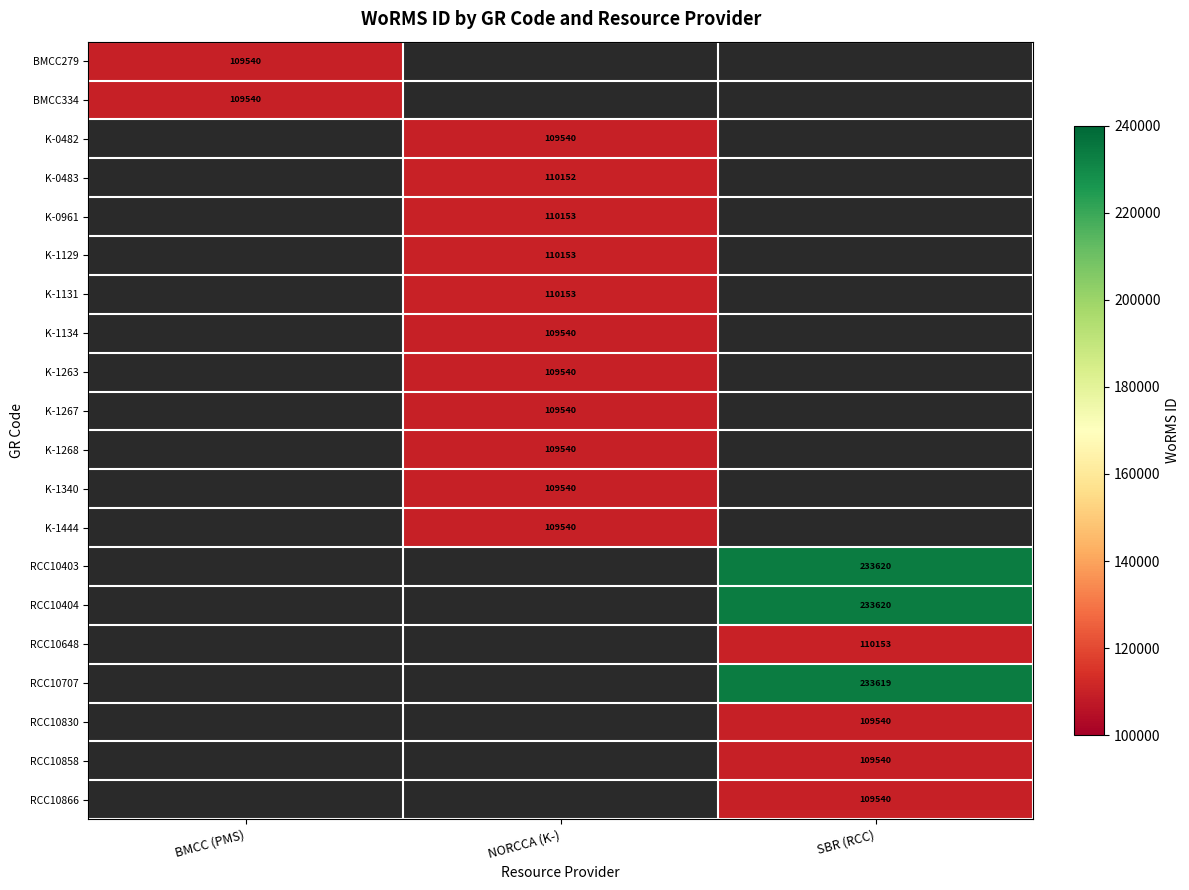

The K-0961 series shows 110153 at NORCCA (K-). True or false?

True